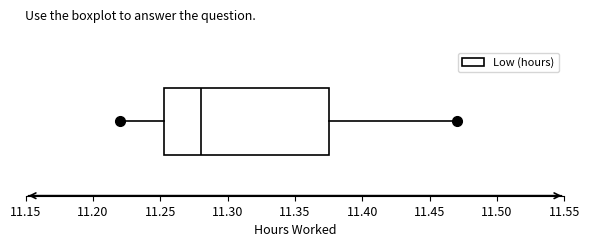

Read this box plot against the x-axis: the position of the median line, the range covered by the box, and the ends of both whiskers. The values are not printed on the chart, so give them approximately, as read against the axis.

median 11.280, box 11.255 to 11.375, whiskers 11.220 to 11.470